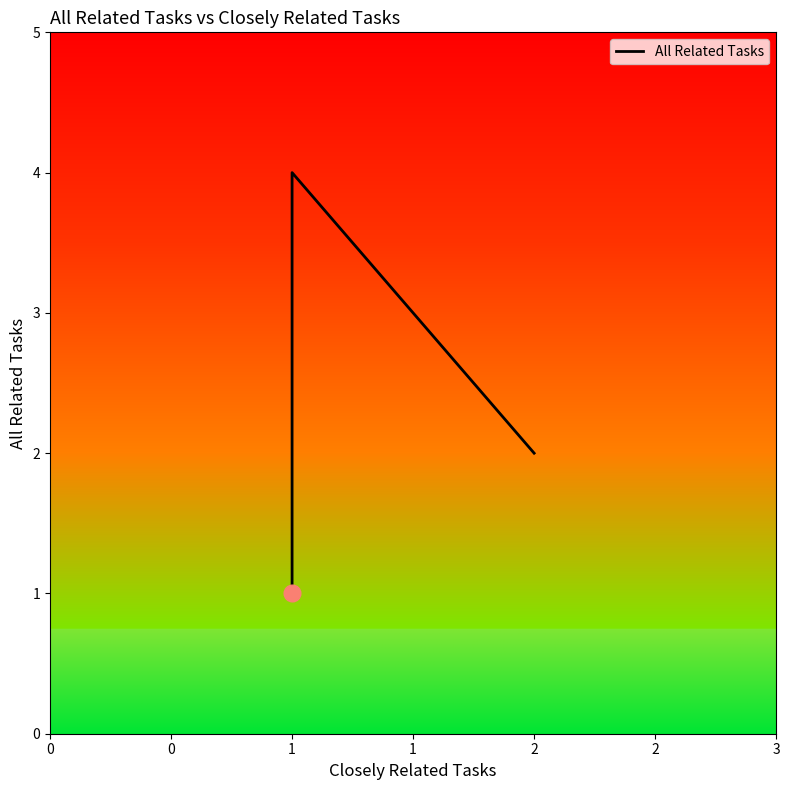

What is the greatest value displayed?

4